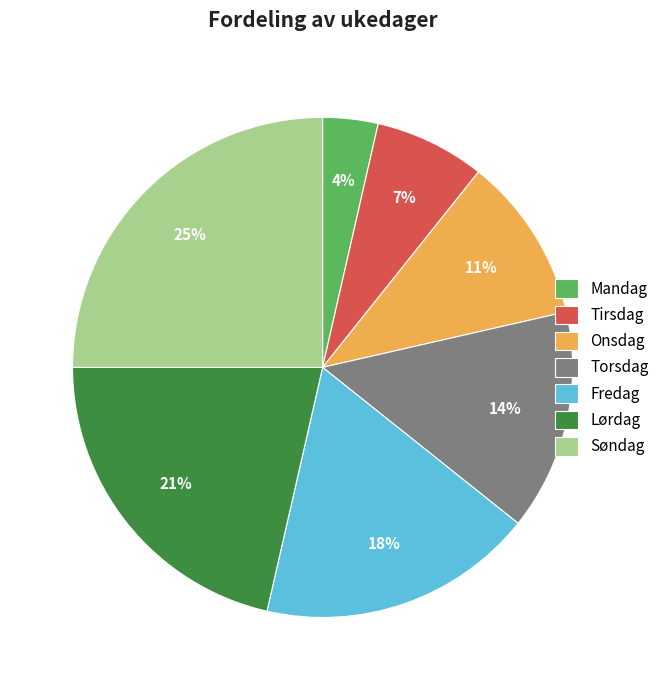

Is there any slice that represents more than half of the pie?

No